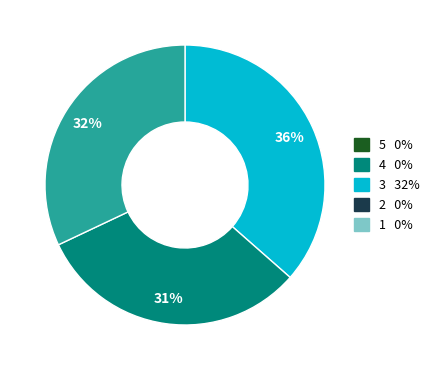

Is there a majority slice in this chart?

No